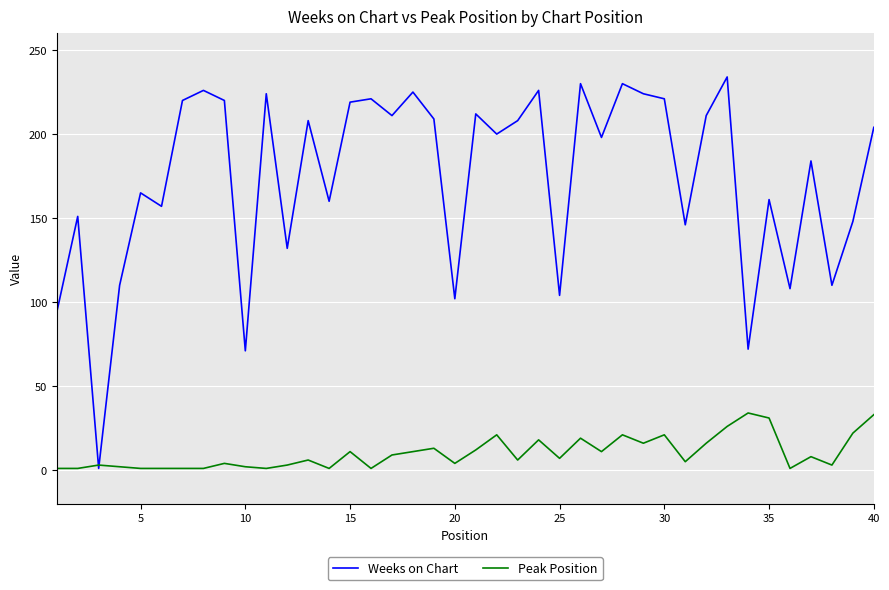

List the series in order of their overall mean, lowest first.

Peak Position, Weeks on Chart